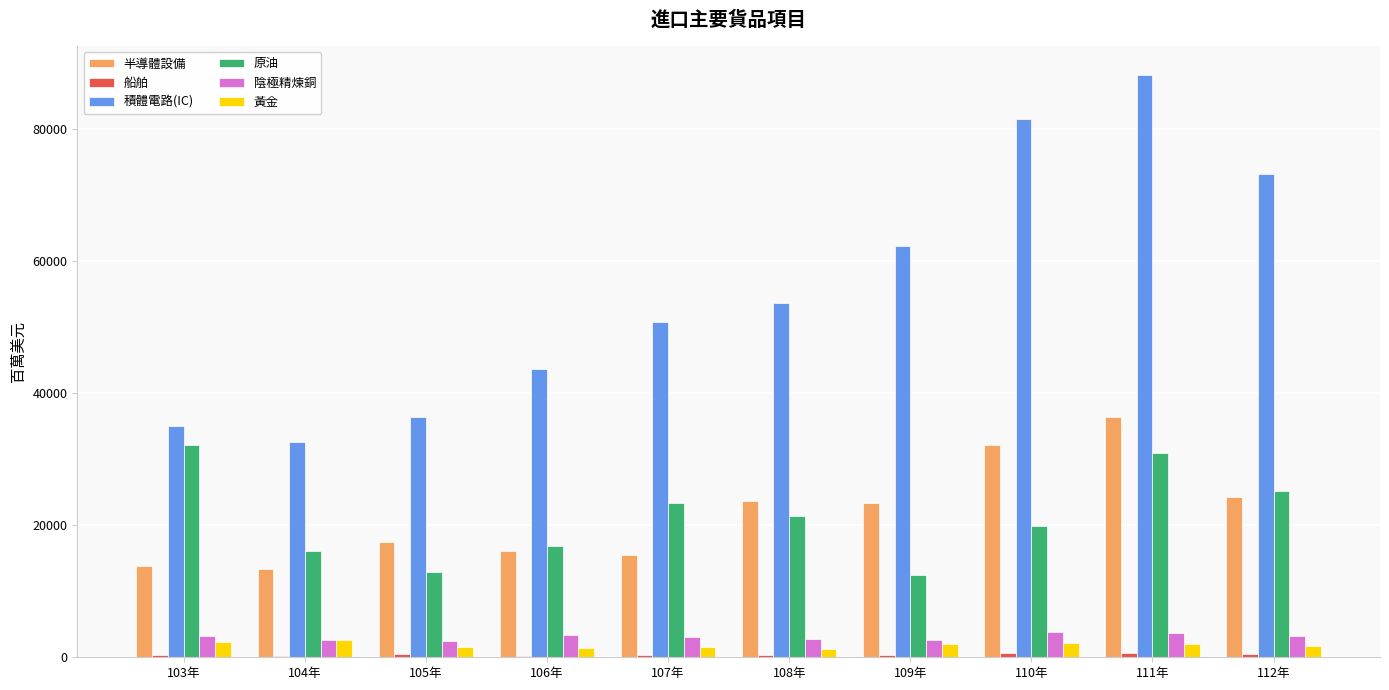

The value of 積體電路(IC) at 107年 is 19580.1. True or false?

False